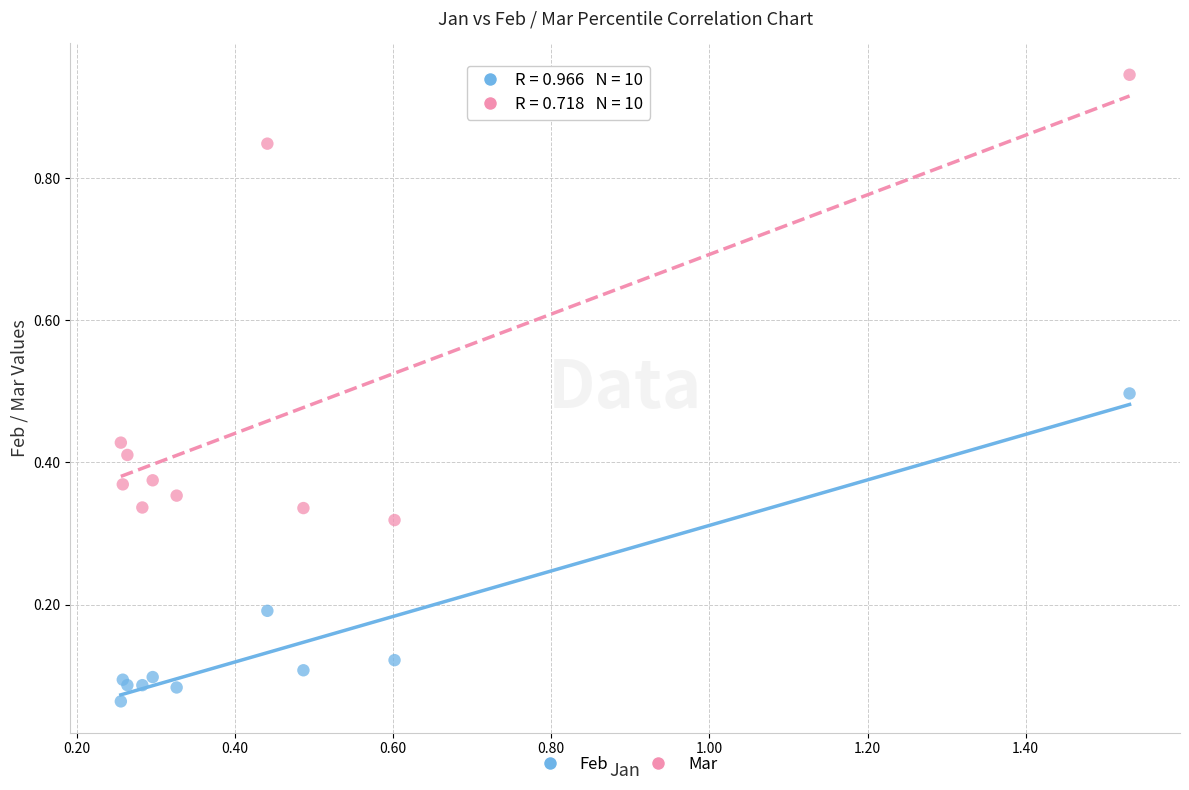

Which series contains the highest Y value?

Mar